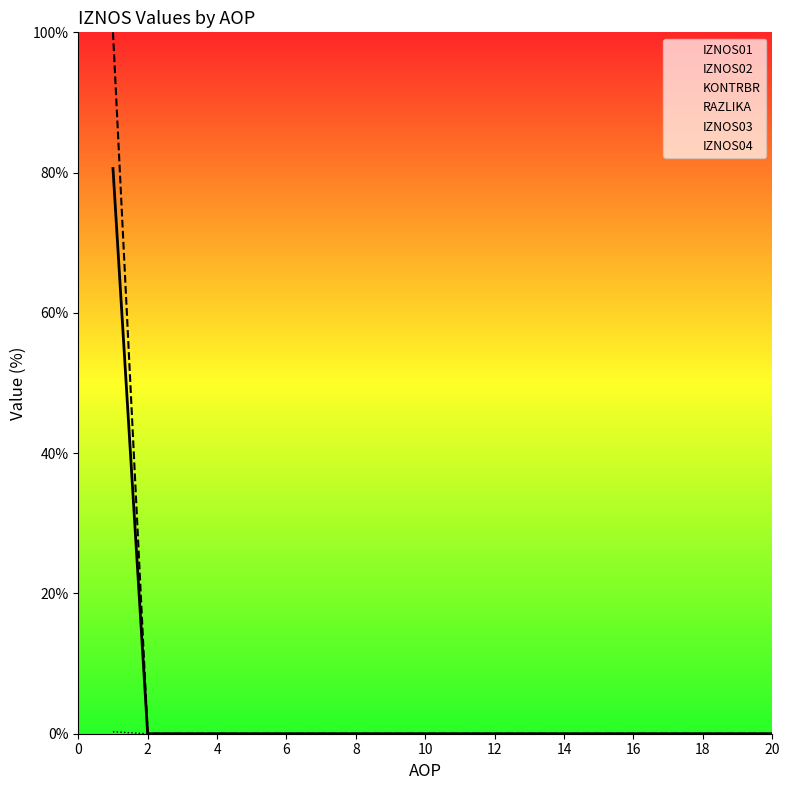

True or false: KONTRBR and IZNOS01 intersect in this chart.

False